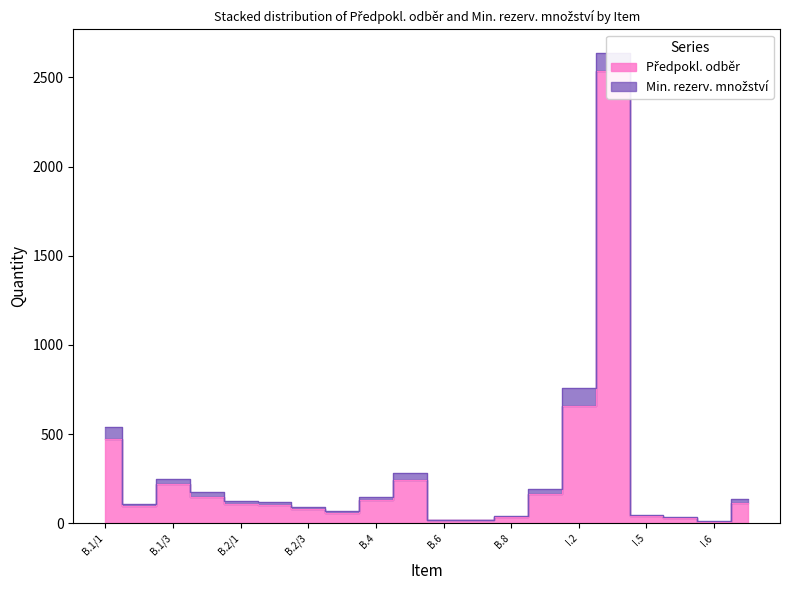

What position from the left is I.4?

18